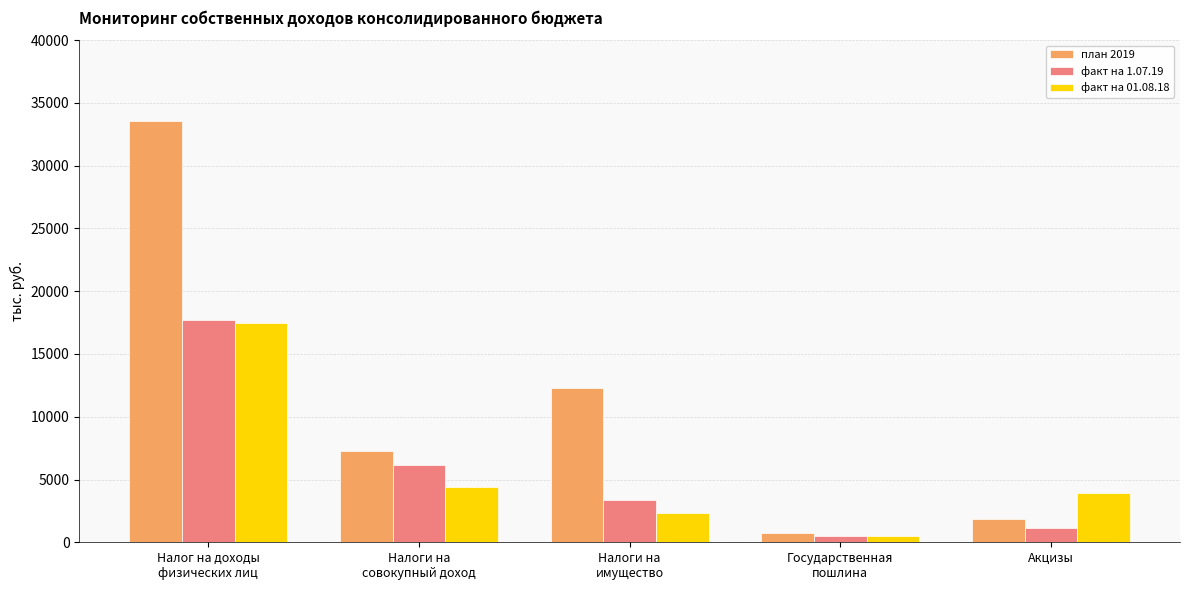

Reading right to left, list all the values displayed in this chart.

план 2019: Акцизы=1816.4	Государственная
пошлина=767.0	Налоги на
имущество=12297.0	Налоги на
совокупный доход=7261.0	Налог на доходы
физических лиц=33590.0
факт на 1.07.19: Акцизы=1133.2	Государственная
пошлина=492.2	Налоги на
имущество=3335.2	Налоги на
совокупный доход=6184.5	Налог на доходы
физических лиц=17684.1
факт на 01.08.18: Акцизы=3946.1	Государственная
пошлина=490.5	Налоги на
имущество=2350.4	Налоги на
совокупный доход=4418.5	Налог на доходы
физических лиц=17457.1